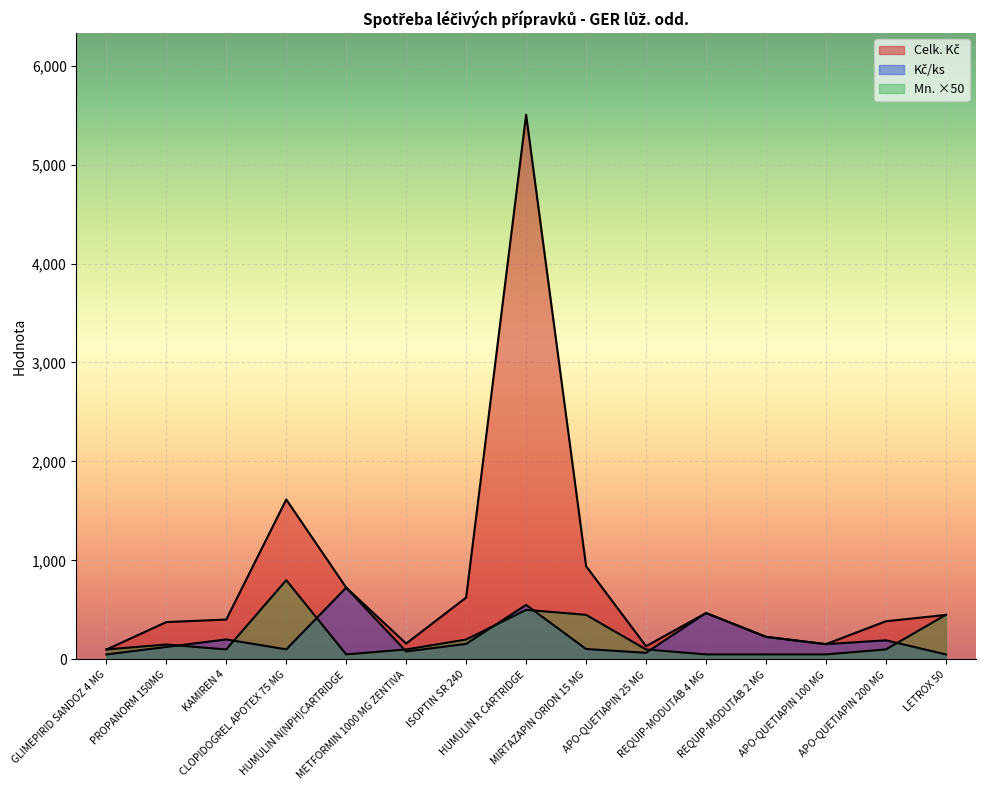

Reading left to right, extract all data points from this chart.

Celk. Kč: GLIMEPIRID SANDOZ 4 MG=98.8	PROPANORM 150MG=376.7	KAMIREN 4=402.2	CLOPIDOGREL APOTEX 75 MG=1615.2	HUMULIN N(NPH)CARTRIDGE=724.8	METFORMIN 1000 MG ZENTIVA=159.5	ISOPTIN SR 240=624.8	HUMULIN R CARTRIDGE=5503.5	MIRTAZAPIN ORION 15 MG=941.5	APO-QUETIAPIN 25 MG=132.8	REQUIP-MODUTAB 4 MG=468.3	REQUIP-MODUTAB 2 MG=227.6	APO-QUETIAPIN 100 MG=153.5	APO-QUETIAPIN 200 MG=385.1	LETROX 50=448.7
Mn.: GLIMEPIRID SANDOZ 4 MG=100.0	PROPANORM 150MG=150.0	KAMIREN 4=100.0	CLOPIDOGREL APOTEX 75 MG=800.0	HUMULIN N(NPH)CARTRIDGE=50.0	METFORMIN 1000 MG ZENTIVA=100.0	ISOPTIN SR 240=200.0	HUMULIN R CARTRIDGE=500.0	MIRTAZAPIN ORION 15 MG=450.0	APO-QUETIAPIN 25 MG=100.0	REQUIP-MODUTAB 4 MG=50.0	REQUIP-MODUTAB 2 MG=50.0	APO-QUETIAPIN 100 MG=50.0	APO-QUETIAPIN 200 MG=100.0	LETROX 50=450.0
Kč/ks: GLIMEPIRID SANDOZ 4 MG=49.4	PROPANORM 150MG=125.6	KAMIREN 4=201.1	CLOPIDOGREL APOTEX 75 MG=101.0	HUMULIN N(NPH)CARTRIDGE=724.8	METFORMIN 1000 MG ZENTIVA=79.8	ISOPTIN SR 240=156.2	HUMULIN R CARTRIDGE=550.4	MIRTAZAPIN ORION 15 MG=104.6	APO-QUETIAPIN 25 MG=66.4	REQUIP-MODUTAB 4 MG=468.3	REQUIP-MODUTAB 2 MG=227.6	APO-QUETIAPIN 100 MG=153.5	APO-QUETIAPIN 200 MG=192.5	LETROX 50=49.9